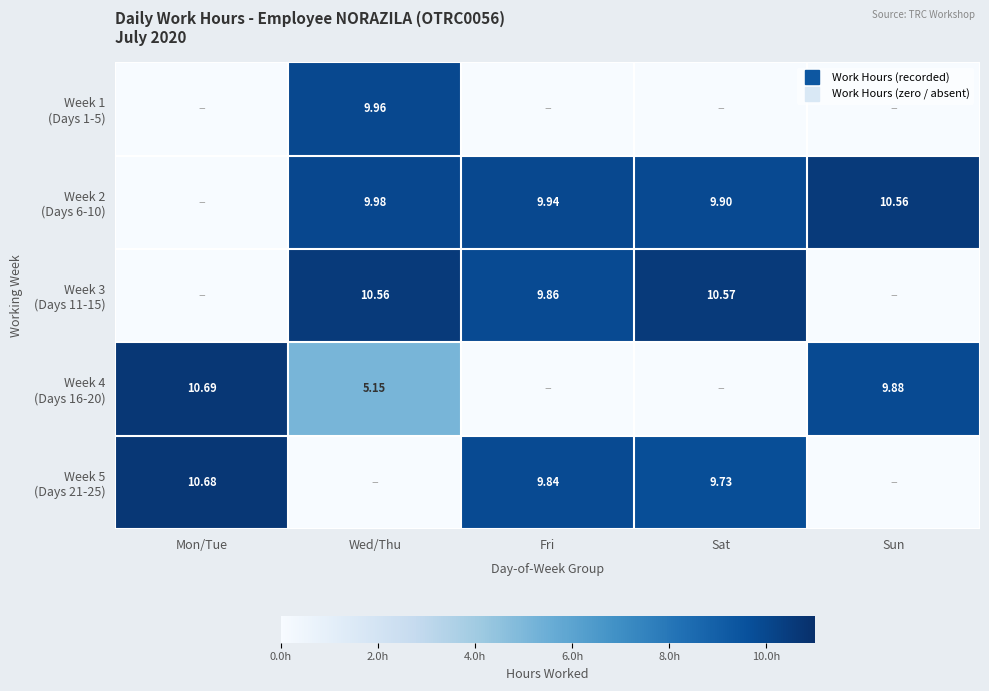

What is the approximate value of Week 5 (Days 21-25) at Mon/Tue?

10.7